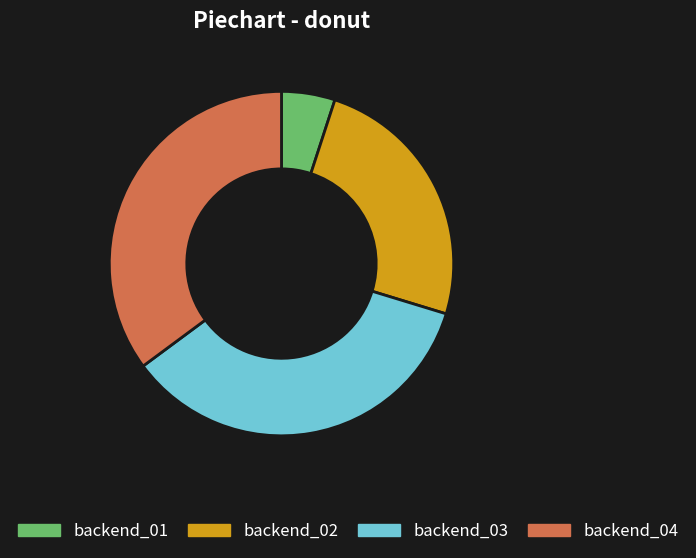

Is there any slice that represents more than half of the pie?

No